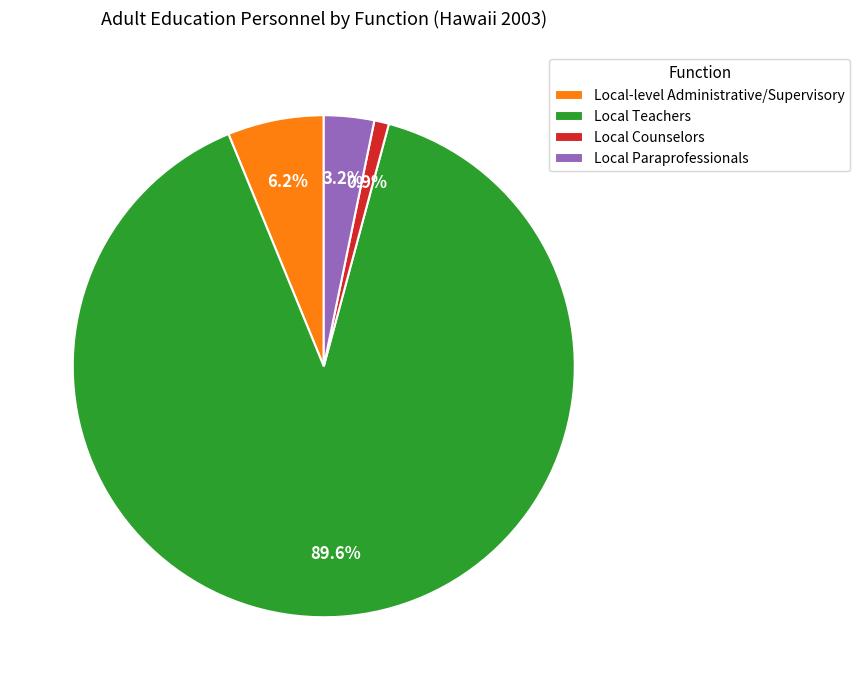

Rank the categories by value from lowest to highest.

Local Counselors, Local Paraprofessionals, Local-level Administrative/Supervisory, Local Teachers